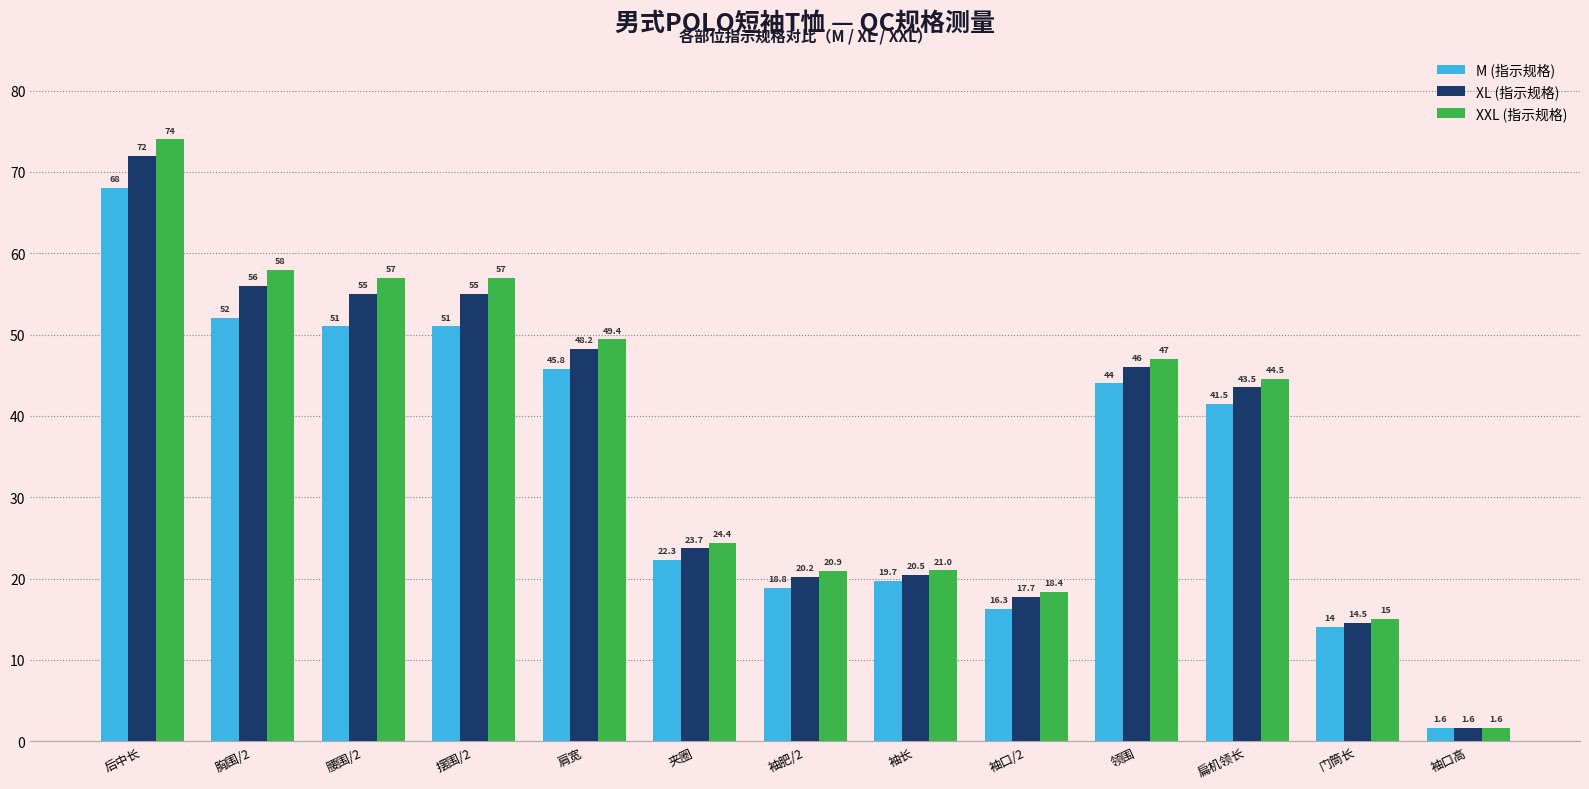

What is the label of the 2nd bar from the right?

门筒长